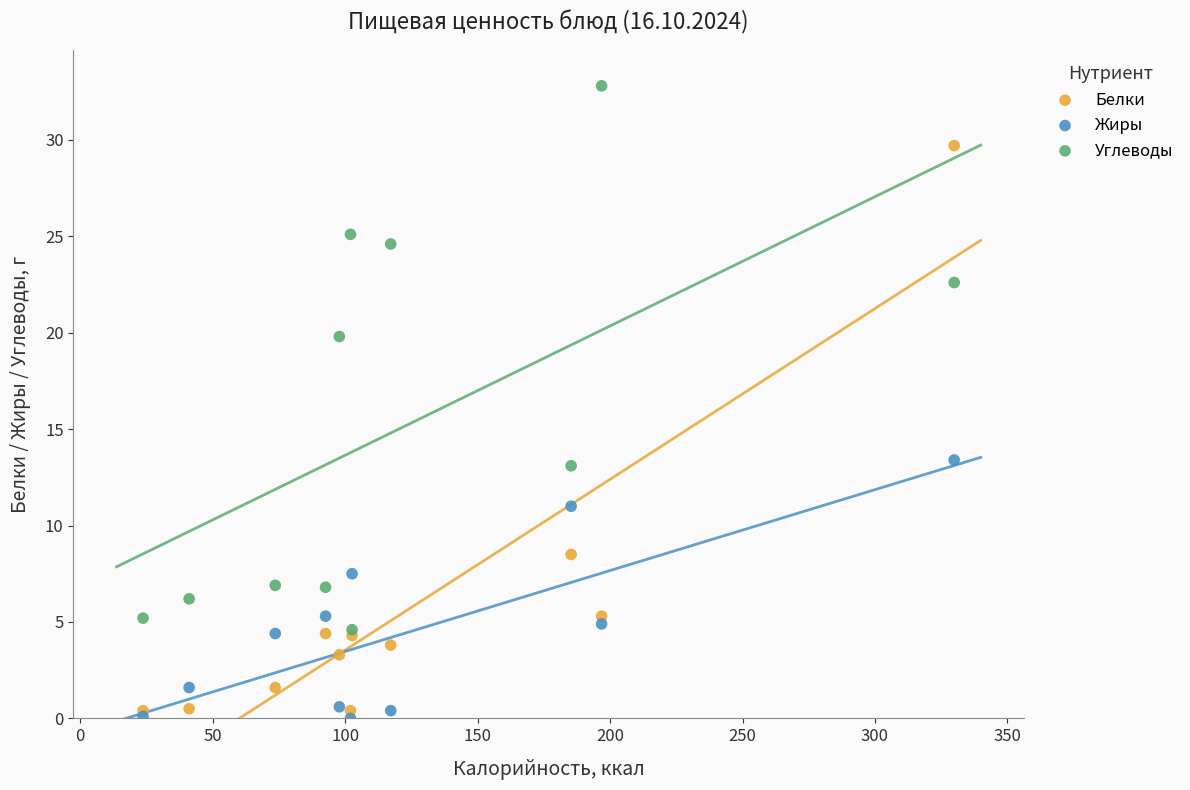

What are all the series names shown in the legend?

Белки, Жиры, Углеводы